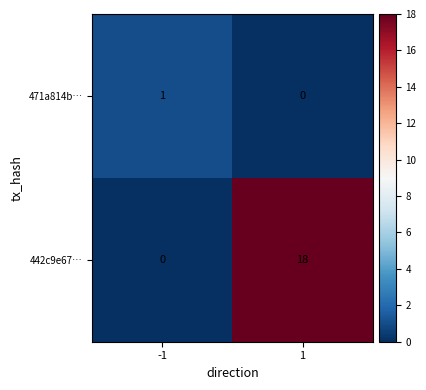

Count the number of data series in this chart.

2